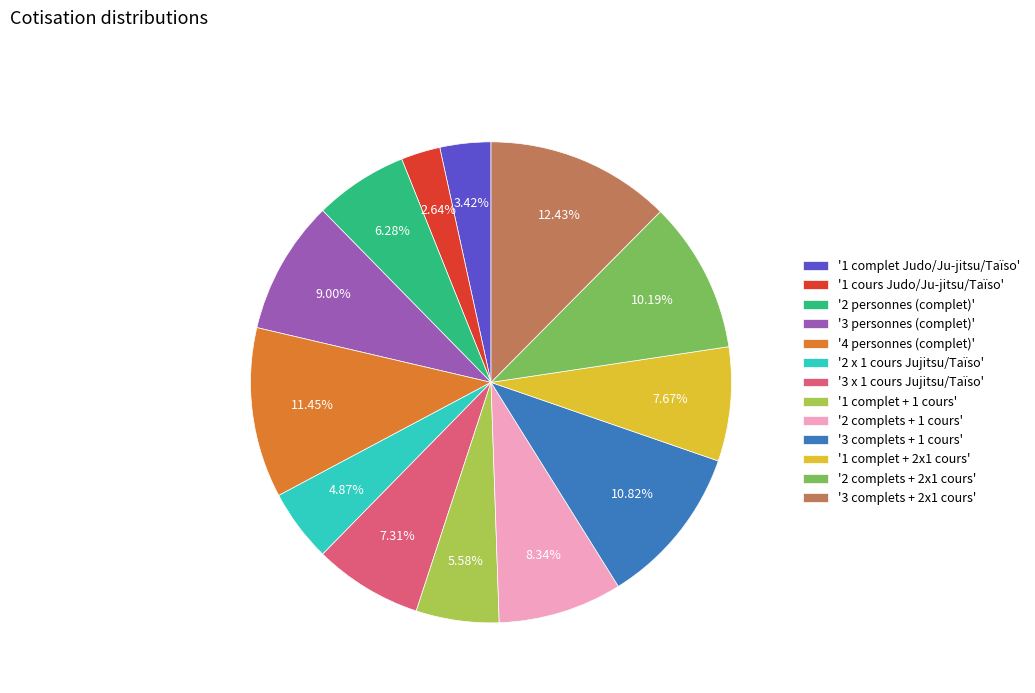

Is there a majority slice in this chart?

No